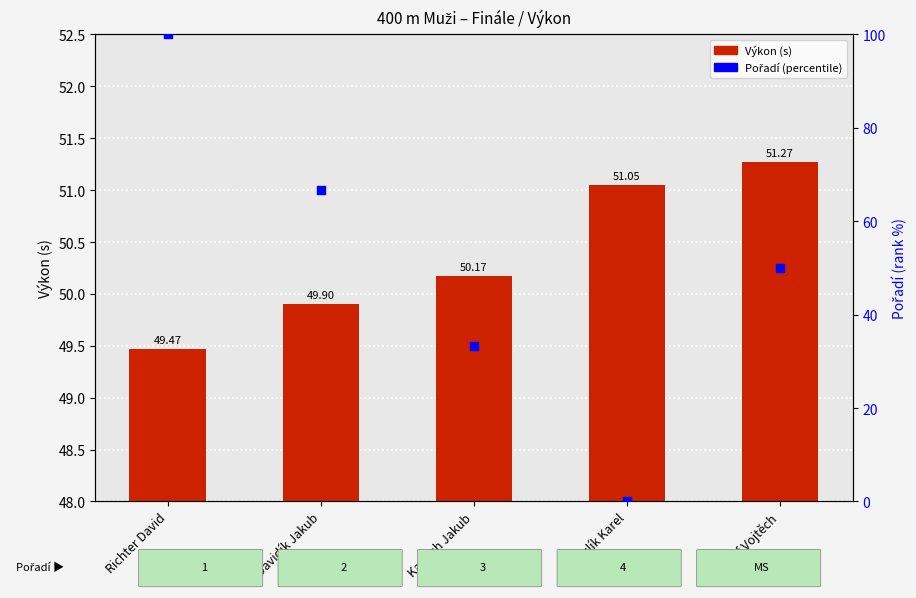

Which series has the largest Y range (max minus min)?

Pořadí (percentile)